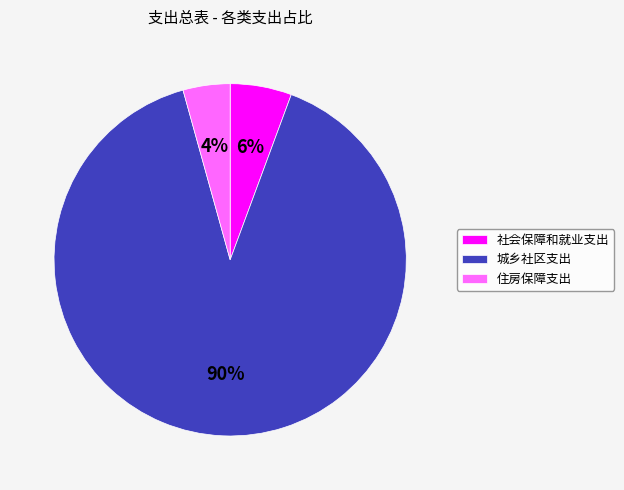

To the nearest percent, what is the average slice percentage?

33%